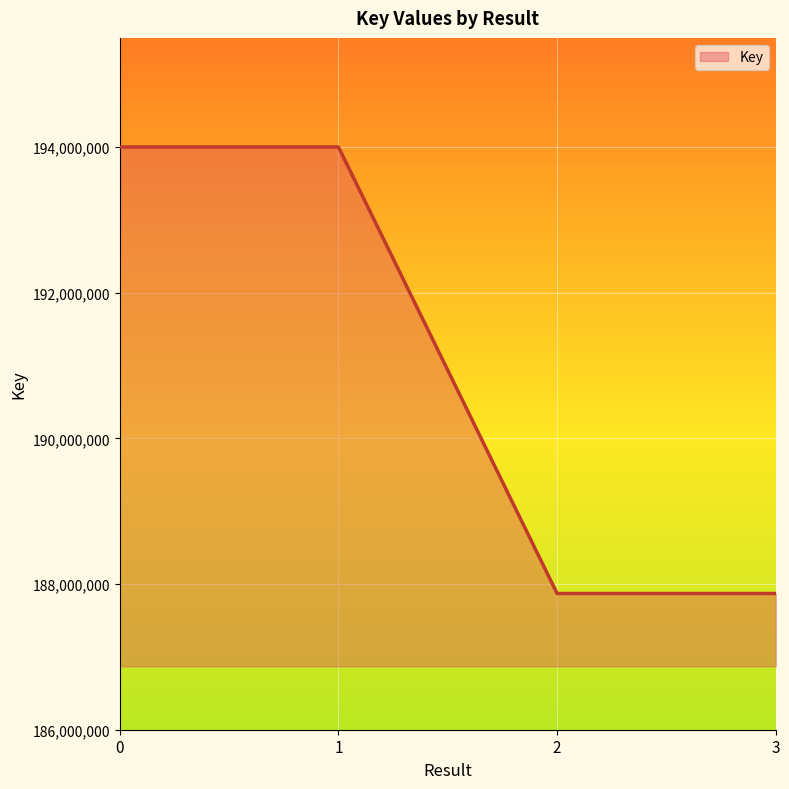

How many lines are shown in the chart?

1